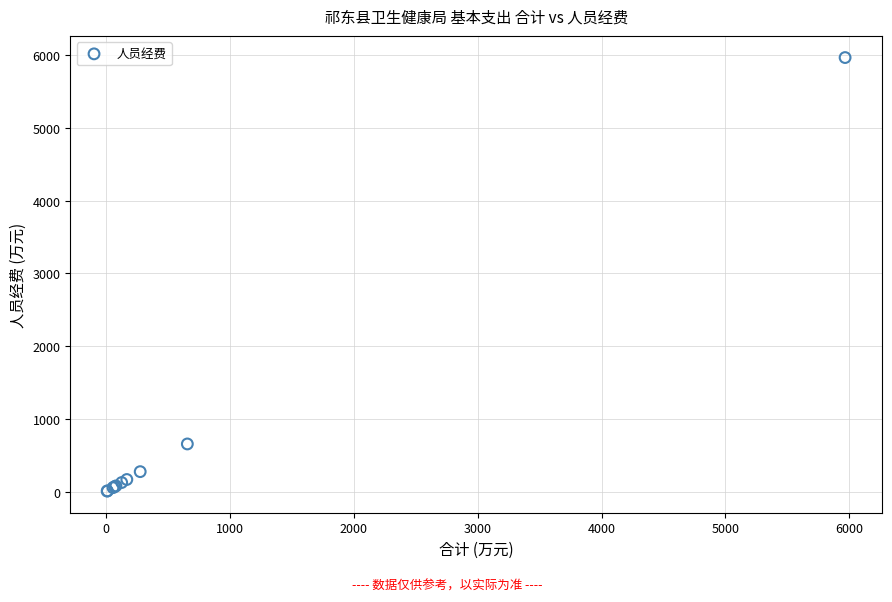

What Y value in the scatter plot is closest to 2987?

655.0